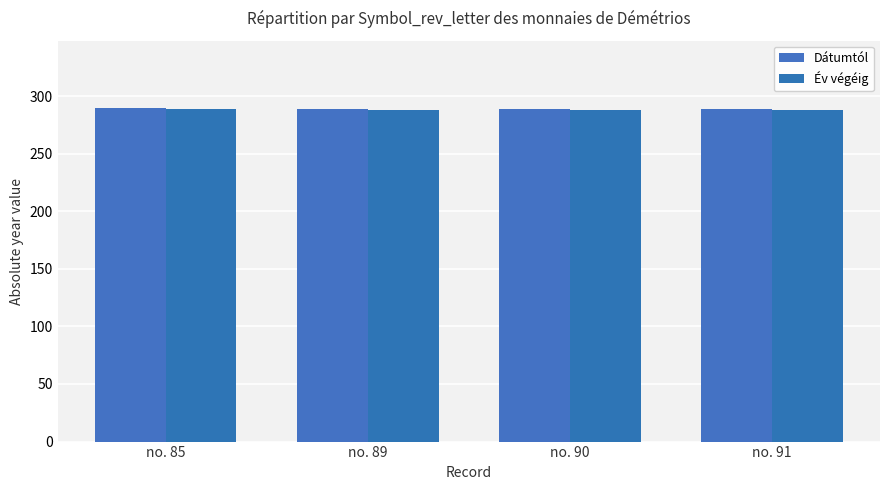

How many data points in Év végéig are above 288?

1